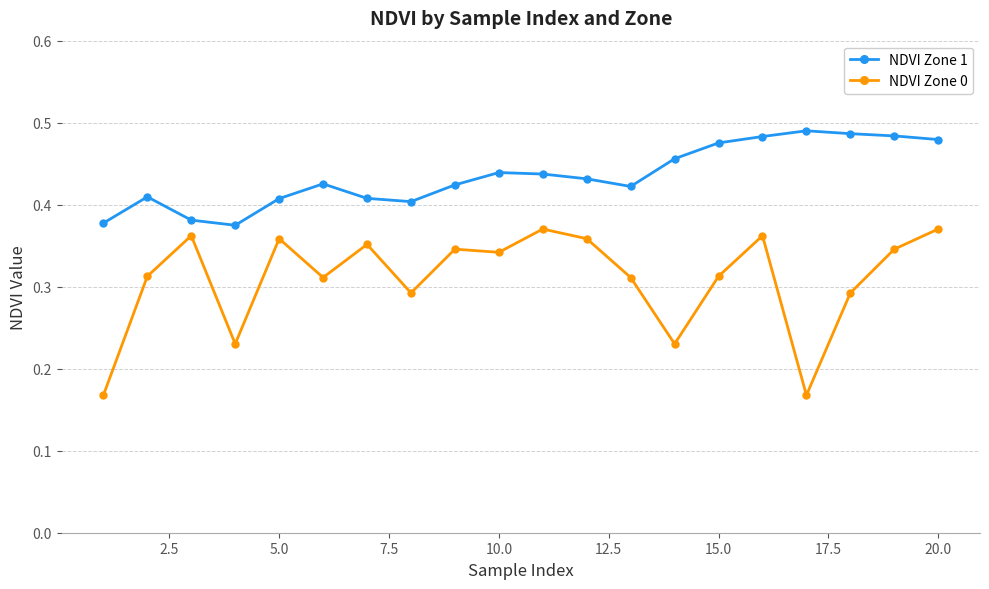

Which series has the largest range (max minus min)?

NDVI Zone 0